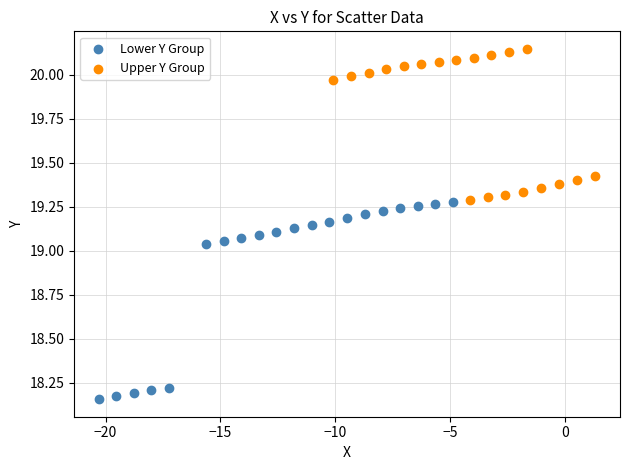

Which series has the widest spread of Y values?

Lower Y Group